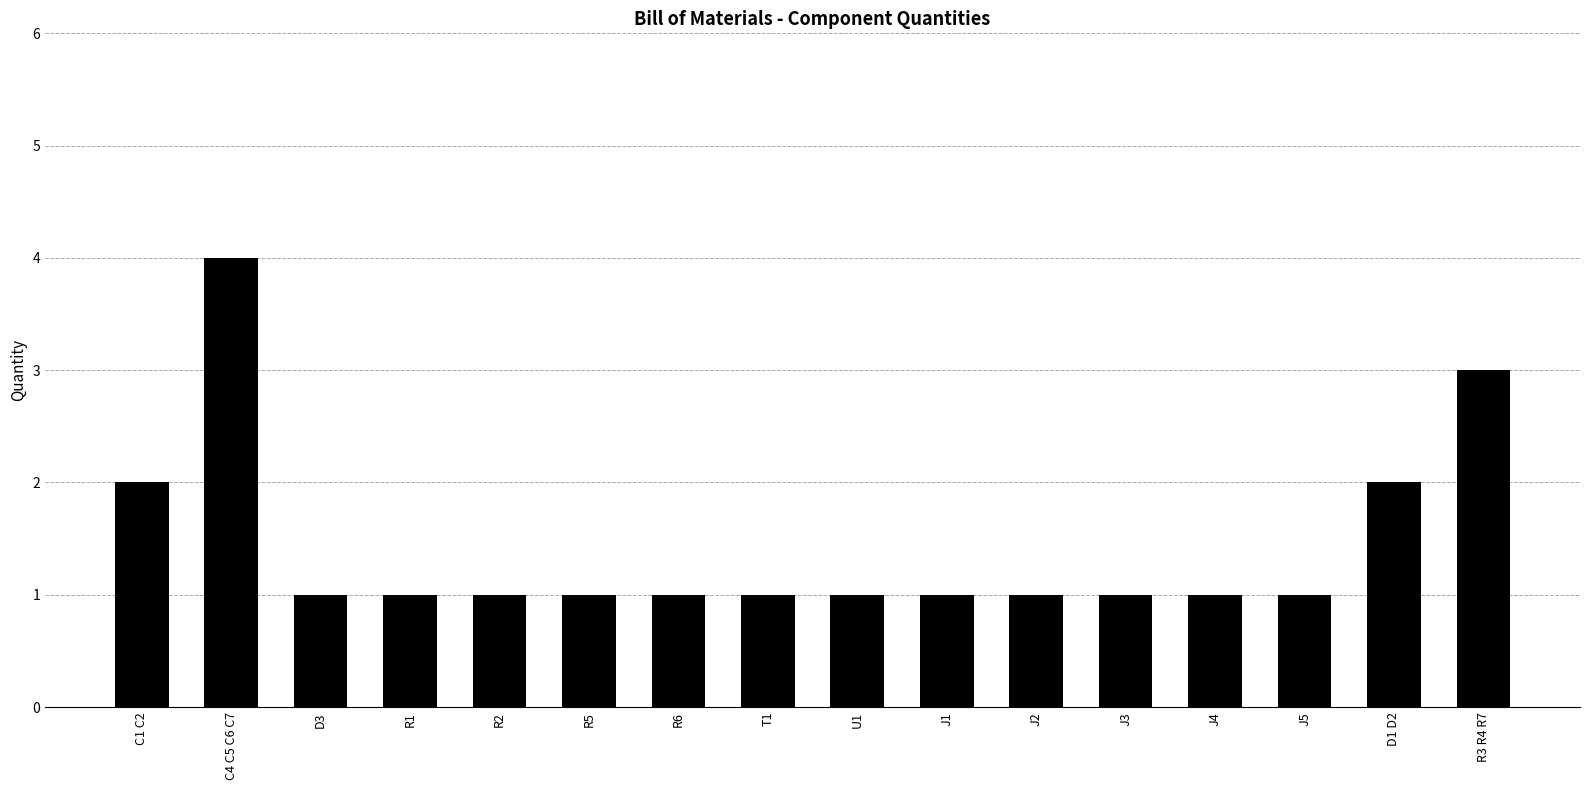

How many bars are there in total?

16